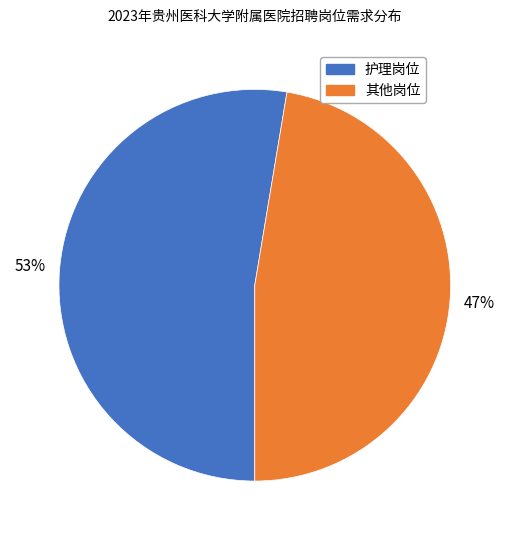

To the nearest percent, what is the average slice percentage?

50%